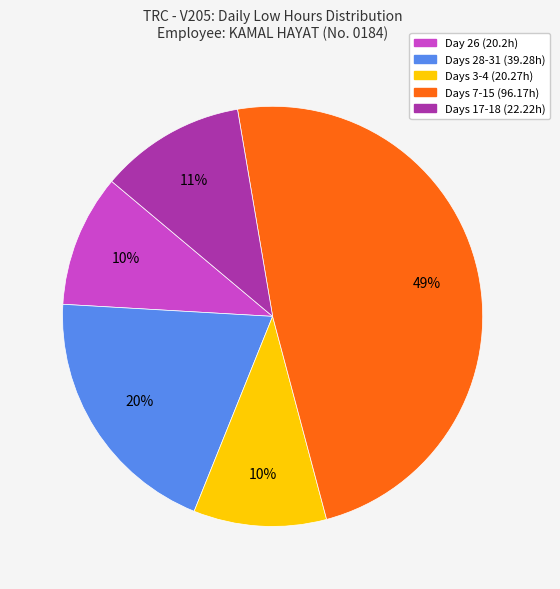

Count the number of slices in the pie.

5